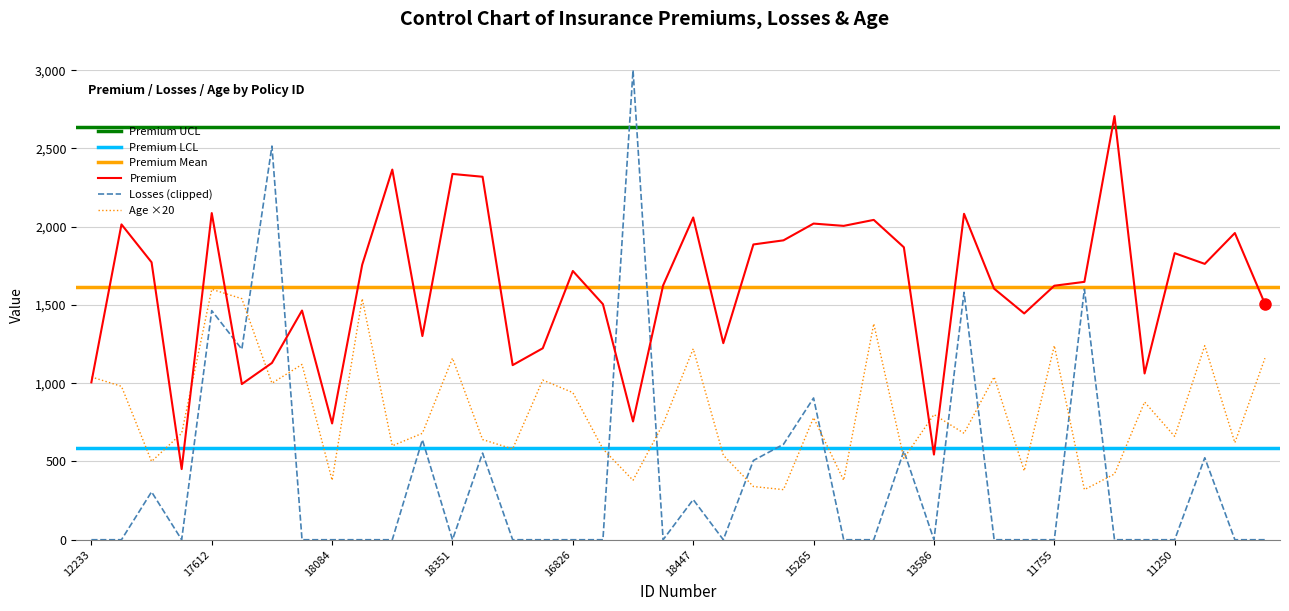

Which category has the lowest value in the Age series?

17075